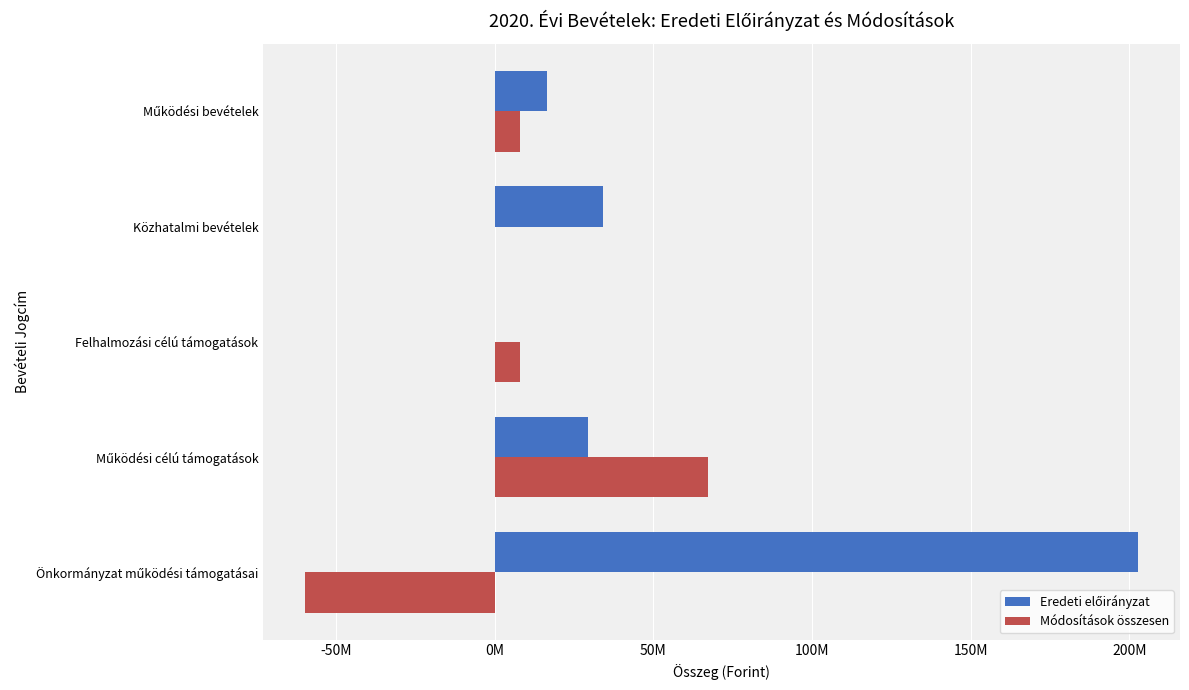

Does the chart contain any negative values?

Yes